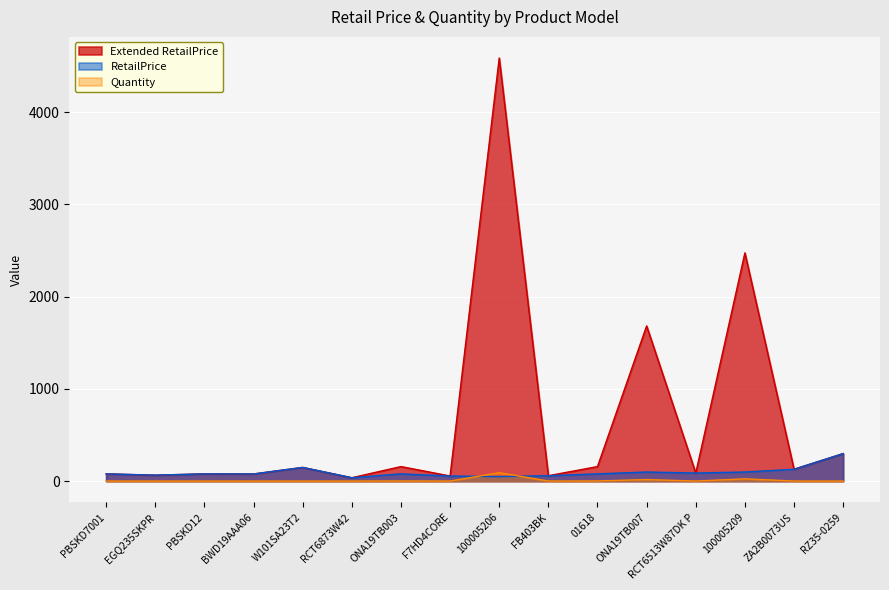

At how many categories does at least one series exceed 2091?

2